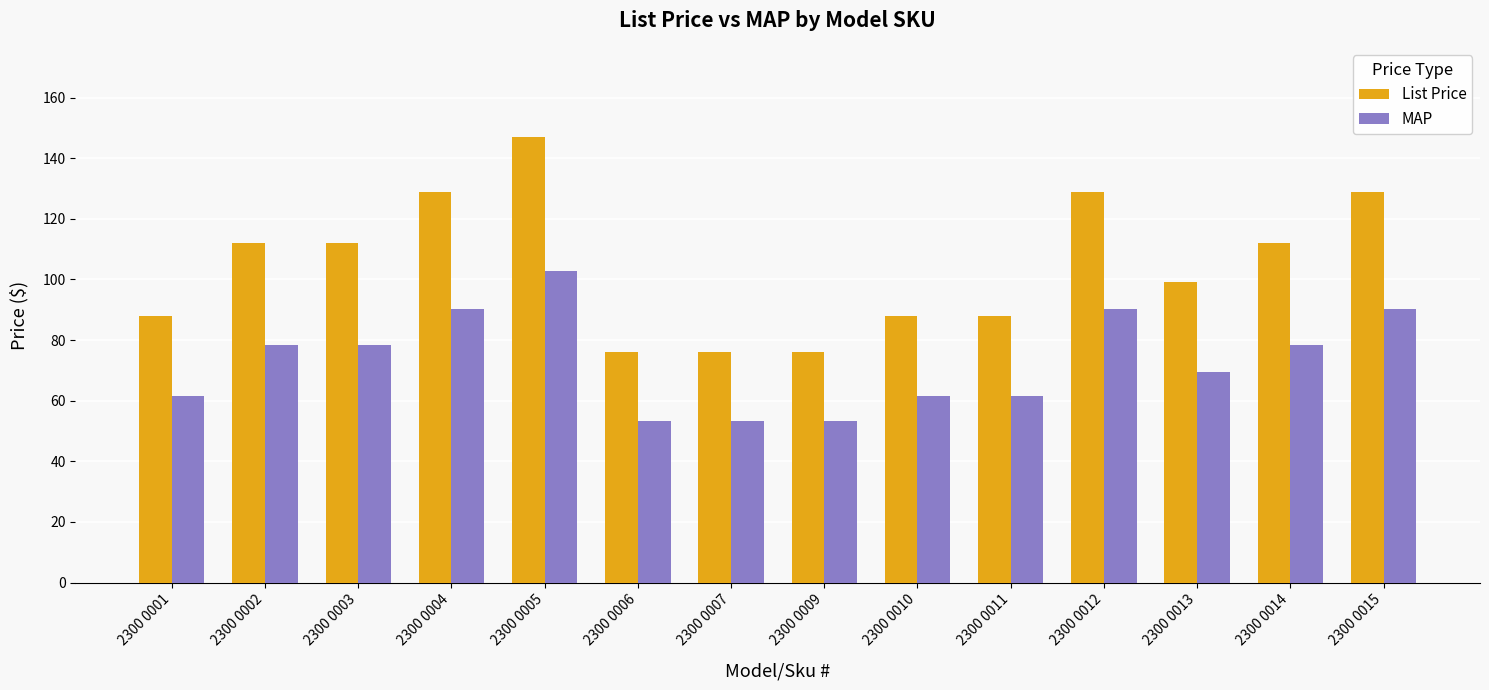

What is the sum of the MAP values at 2300 0003 and 2300 0007?

131.6